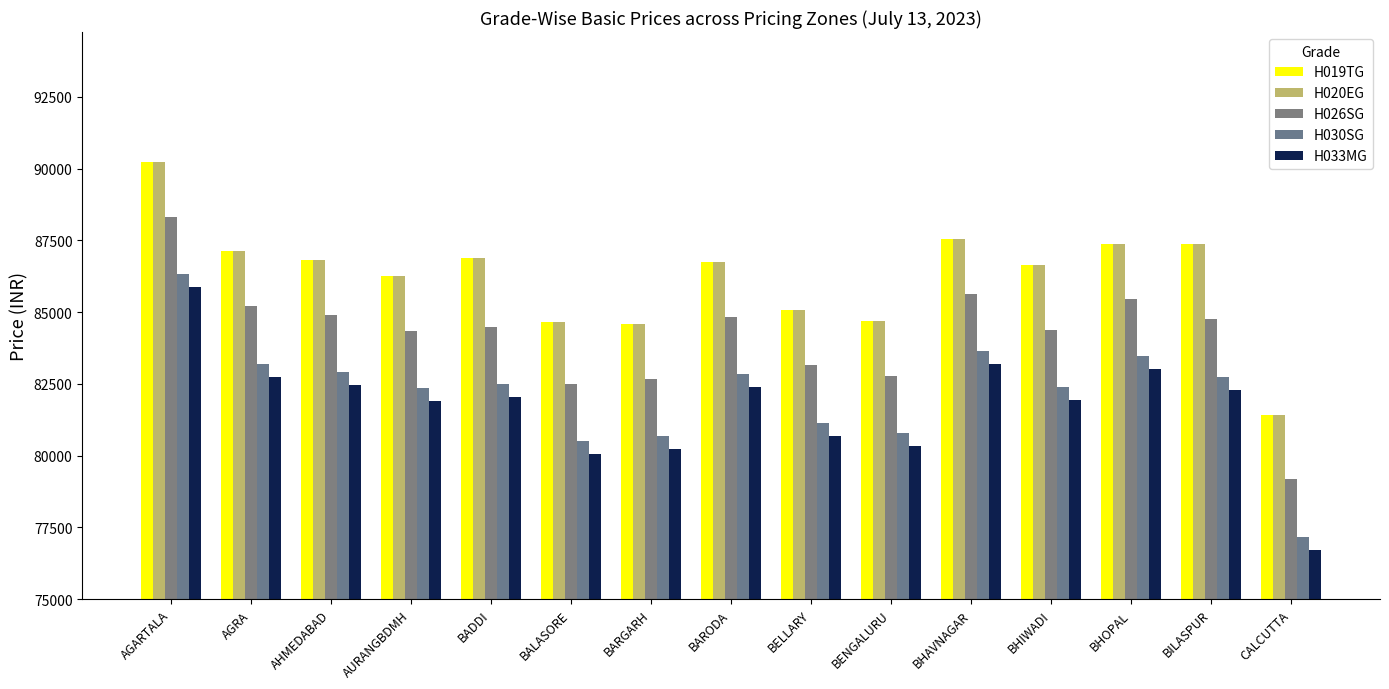

Which series has the widest spread of values?

H026SG